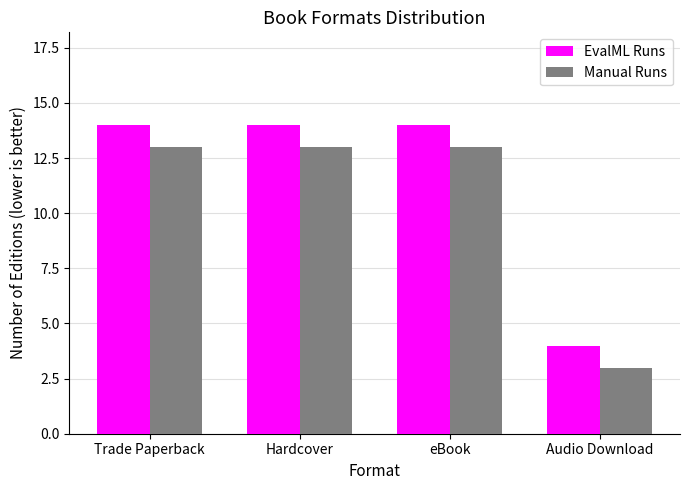

What is the value of the EvalML Runs bar at the 4th from the left?

4